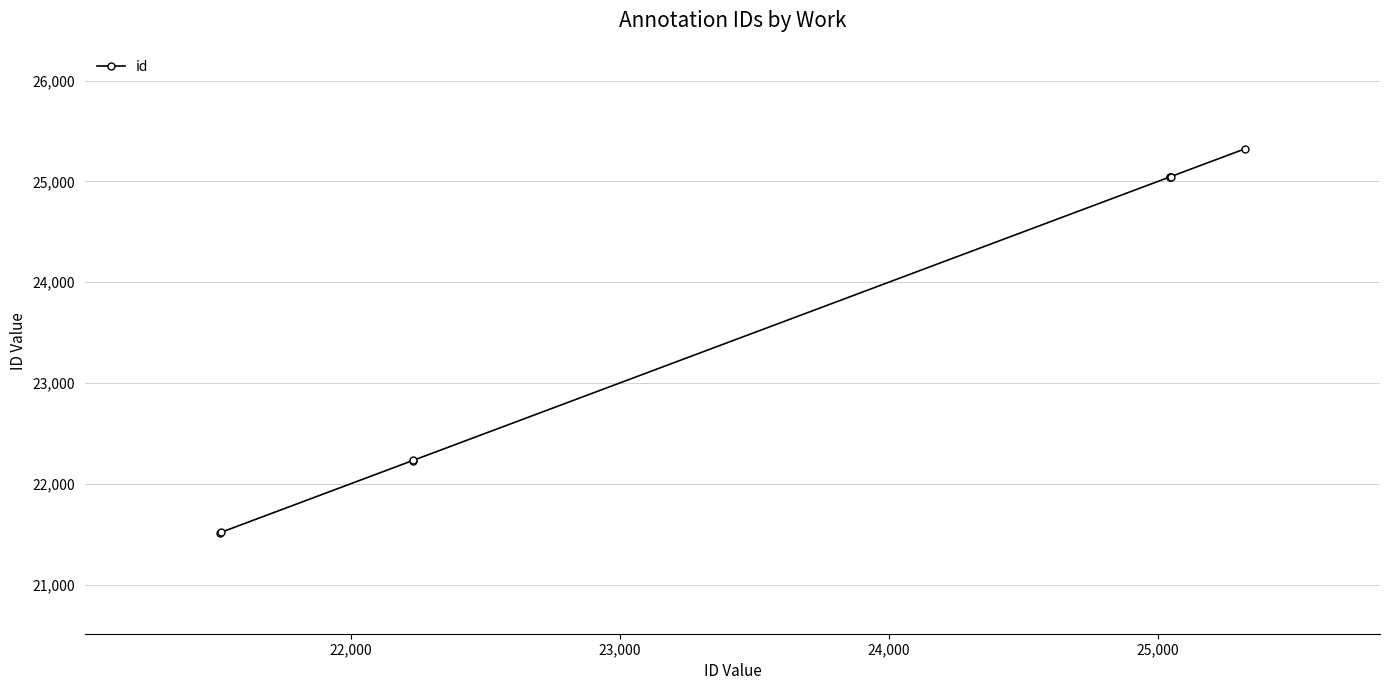

How many lines are shown in the chart?

1